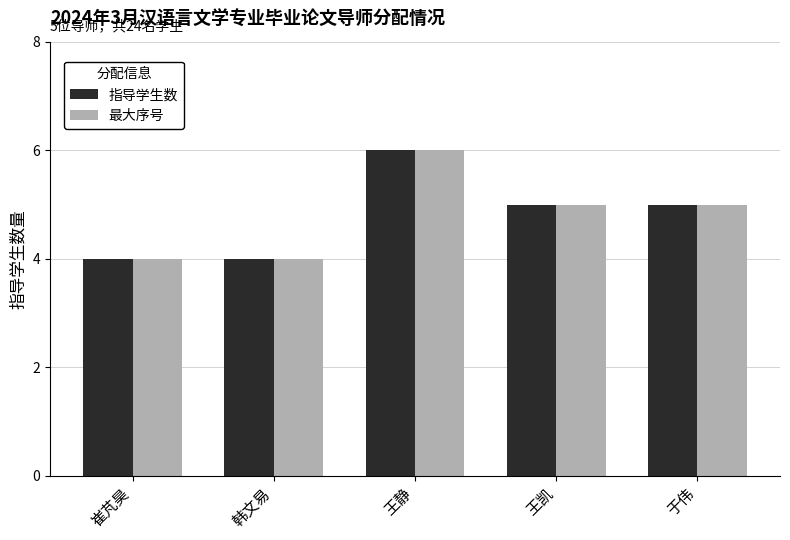

At which label does 指导学生数 reach its peak?

王静